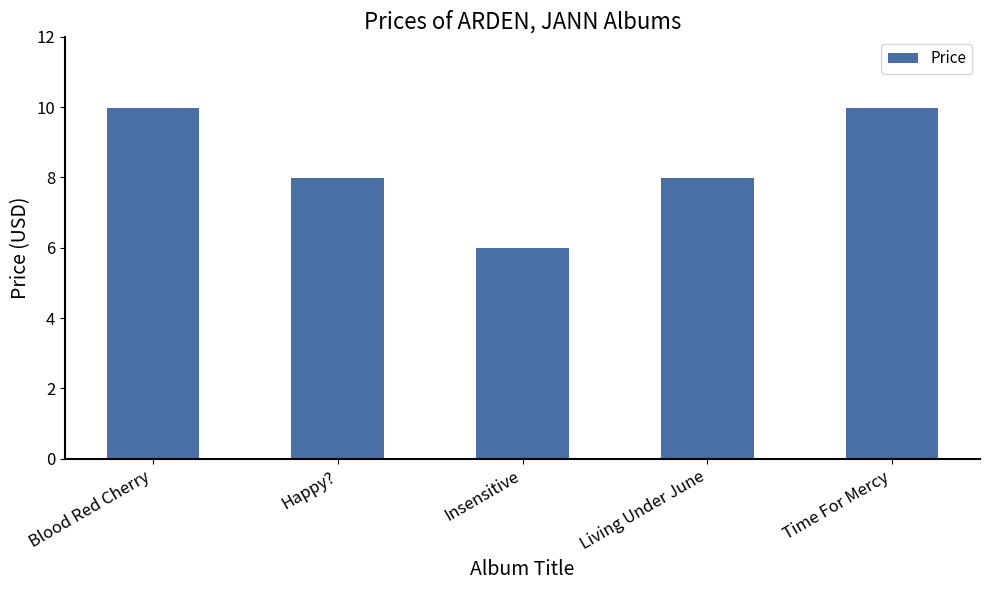

What is the approximate value at Happy??

8.0